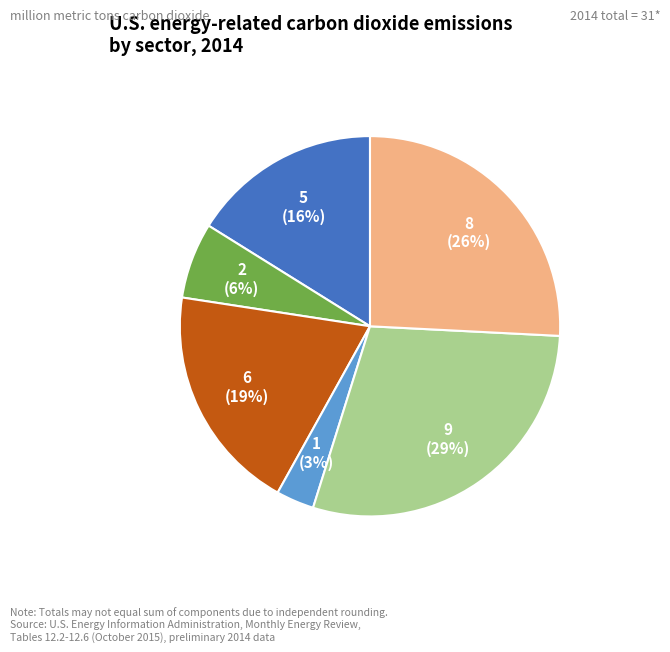

Is there any slice that represents more than half of the pie?

No